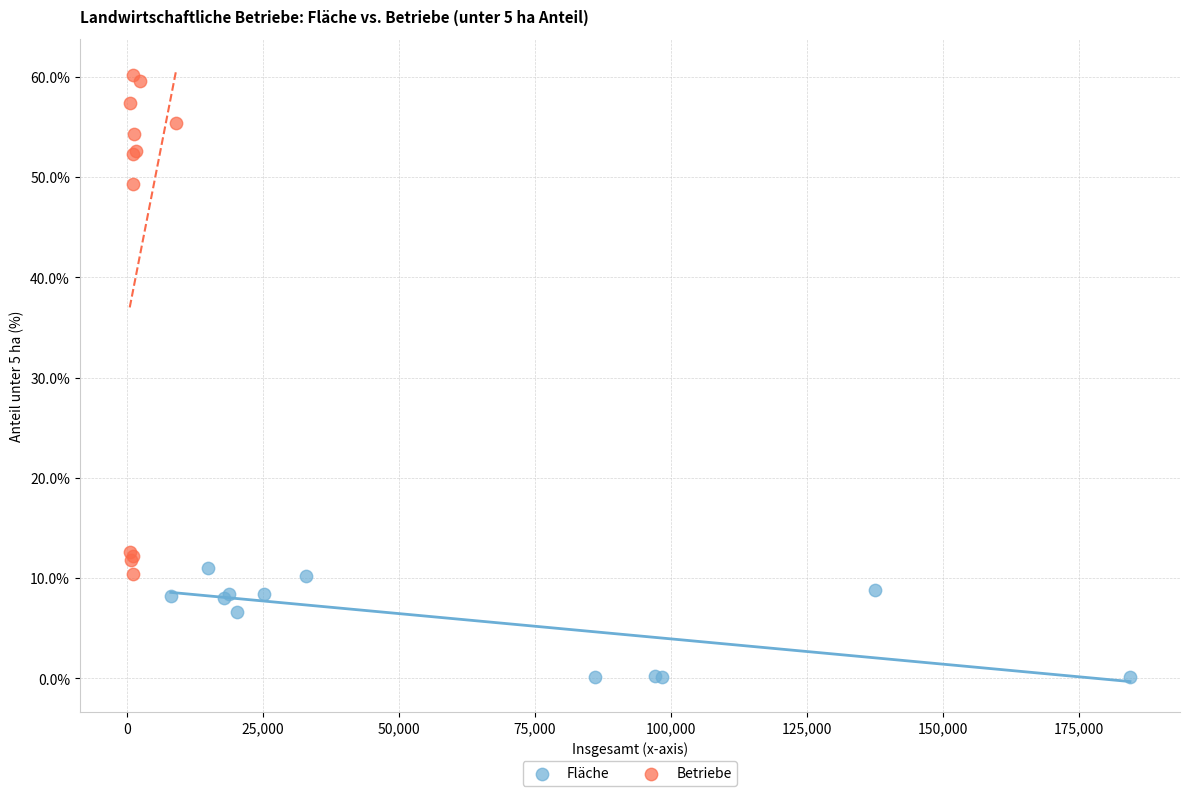

Which series has the widest spread of Y values?

Betriebe